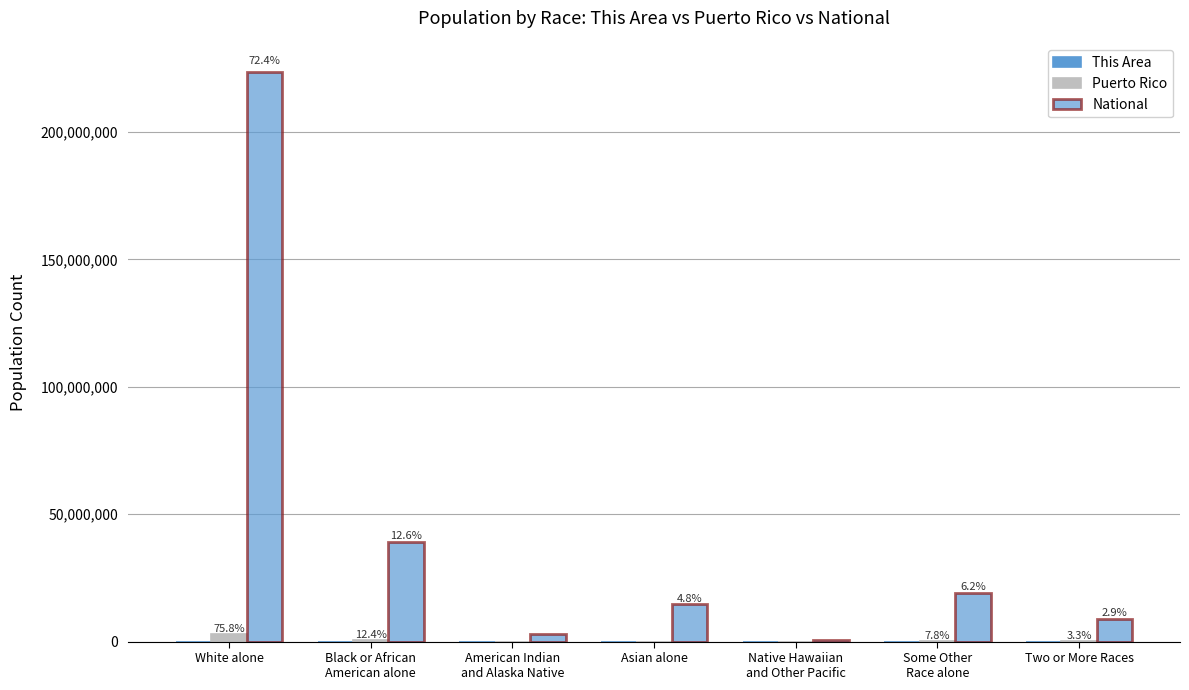

What is the label of the 4th bar from the right?

Asian alone